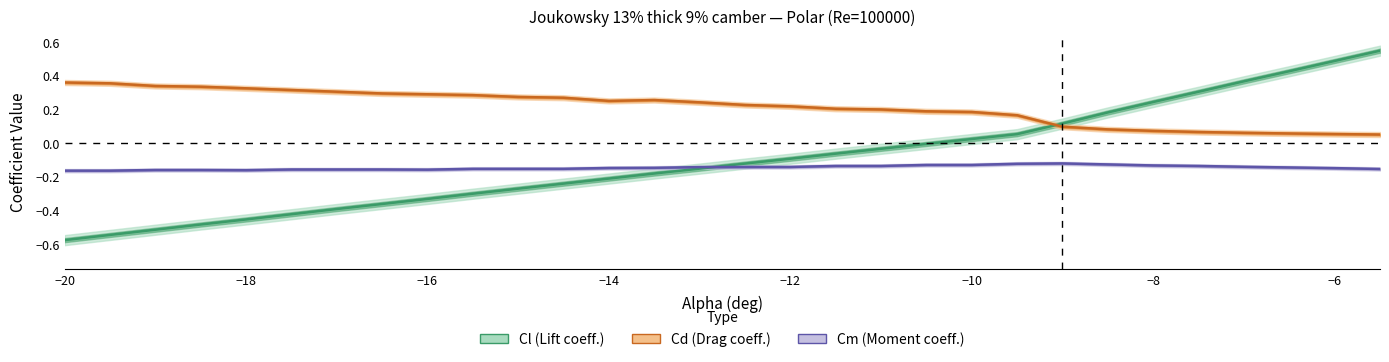

Is this an area chart (filled region under the line)?

No